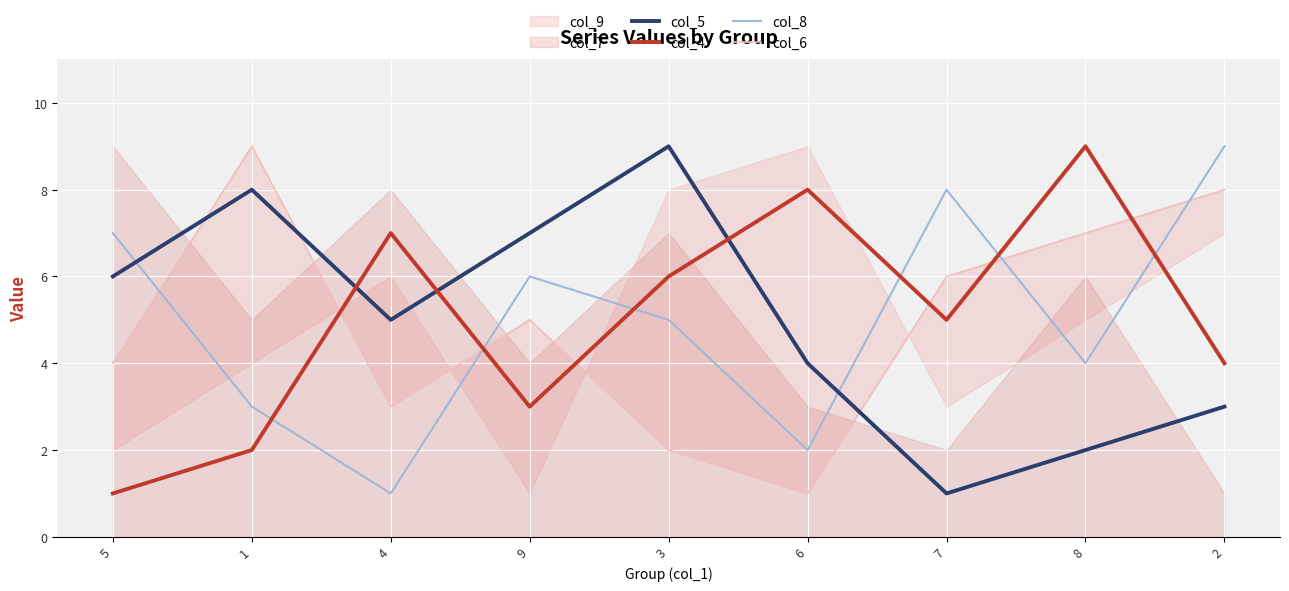

What is the value of the col_6 point at the 8th from the left?

7